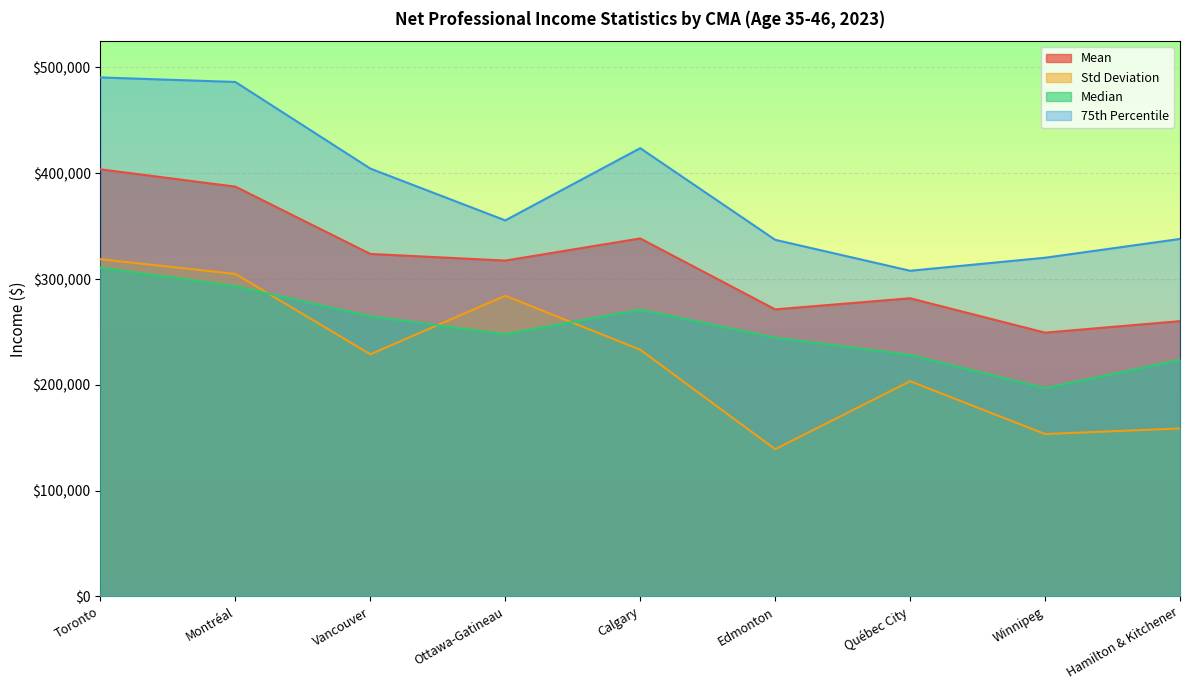

What position from the right is Ottawa-Gatineau?

6